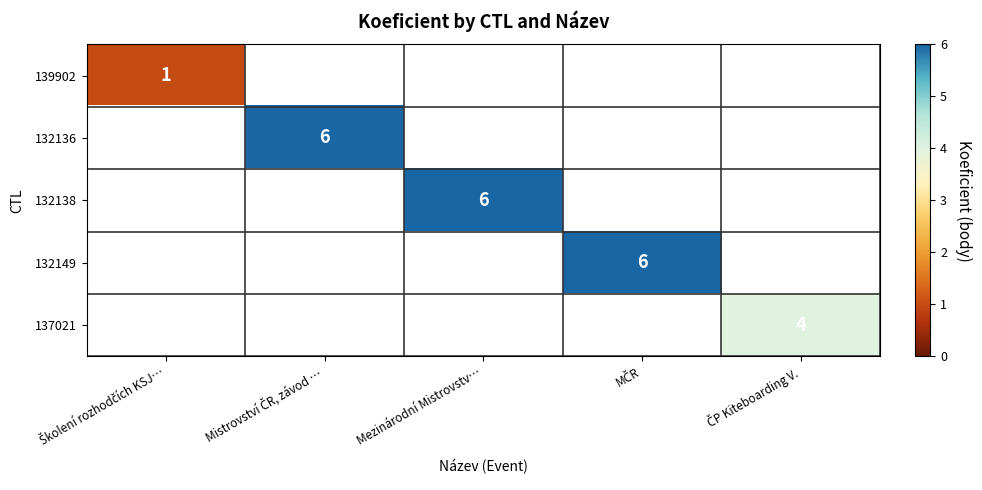

Rank the series at Školení rozhodčích KSJ… from highest to lowest value.

139902, 132136, 132138, 132149, 137021